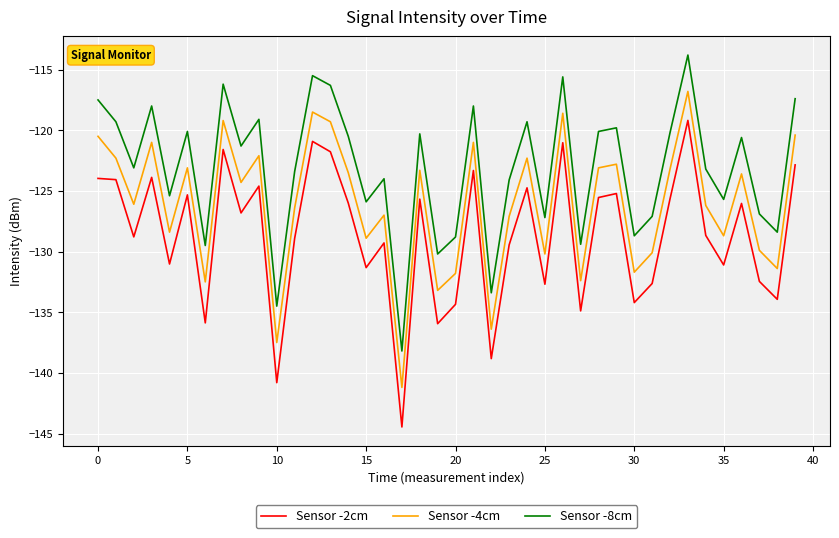

Which series has the largest total across all categories?

Sensor -8cm